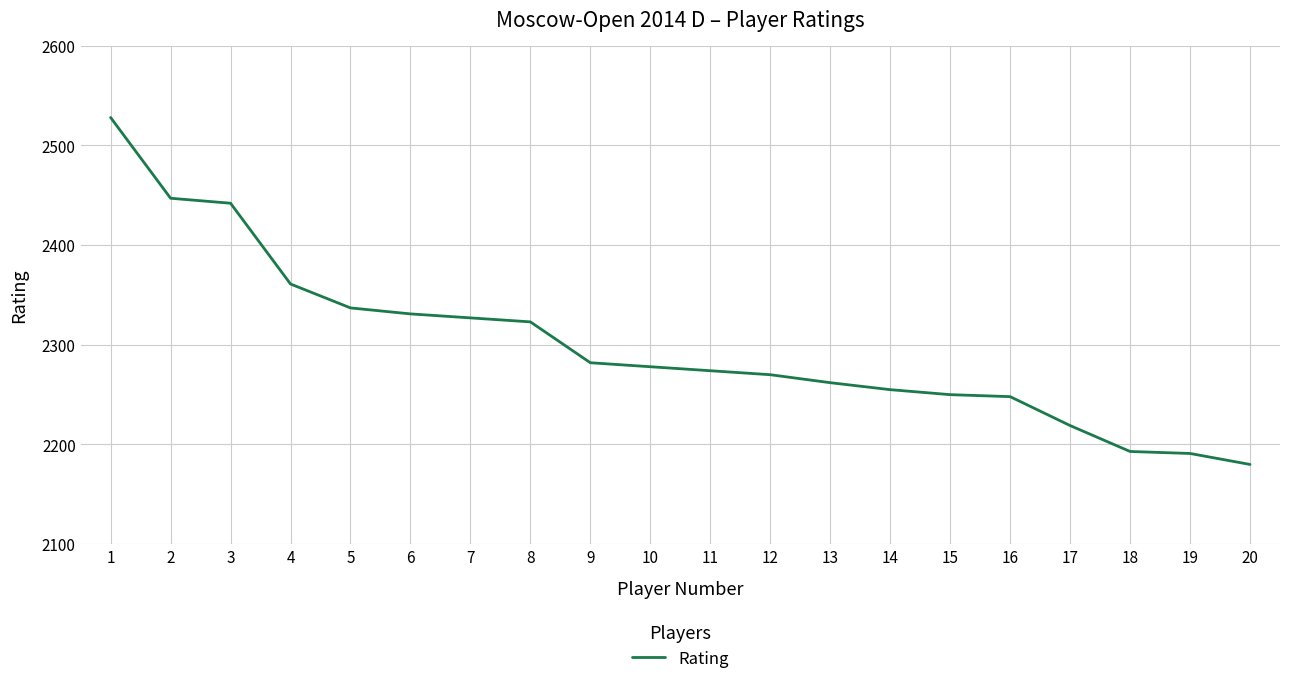

Is it true that the value at 18 is 2193?

True